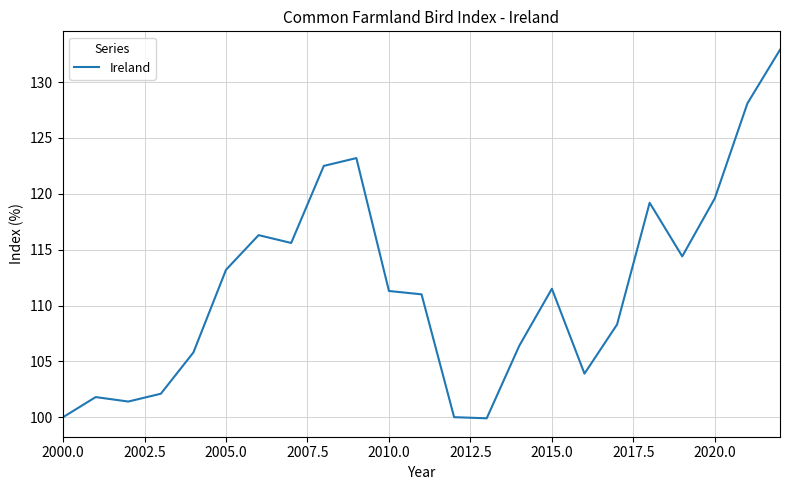

What is the smallest value displayed?

99.9